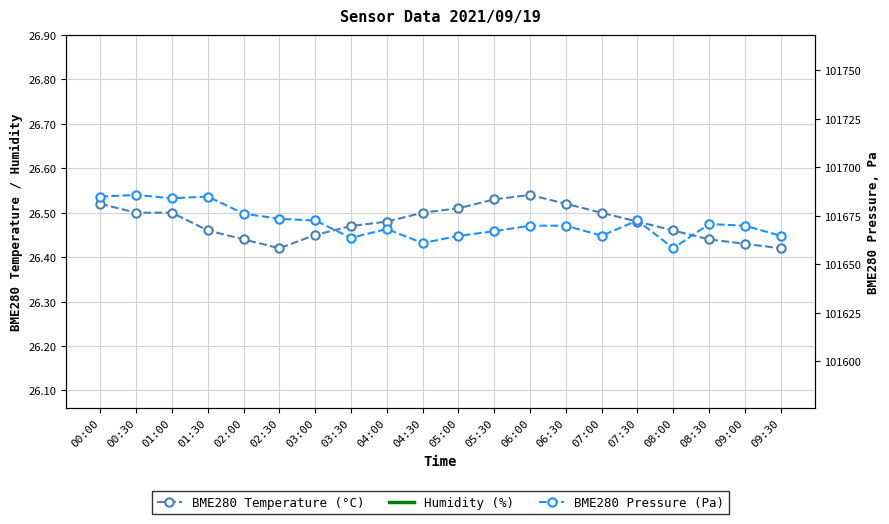

Which has a higher value, 04:00 or 00:30?

00:30